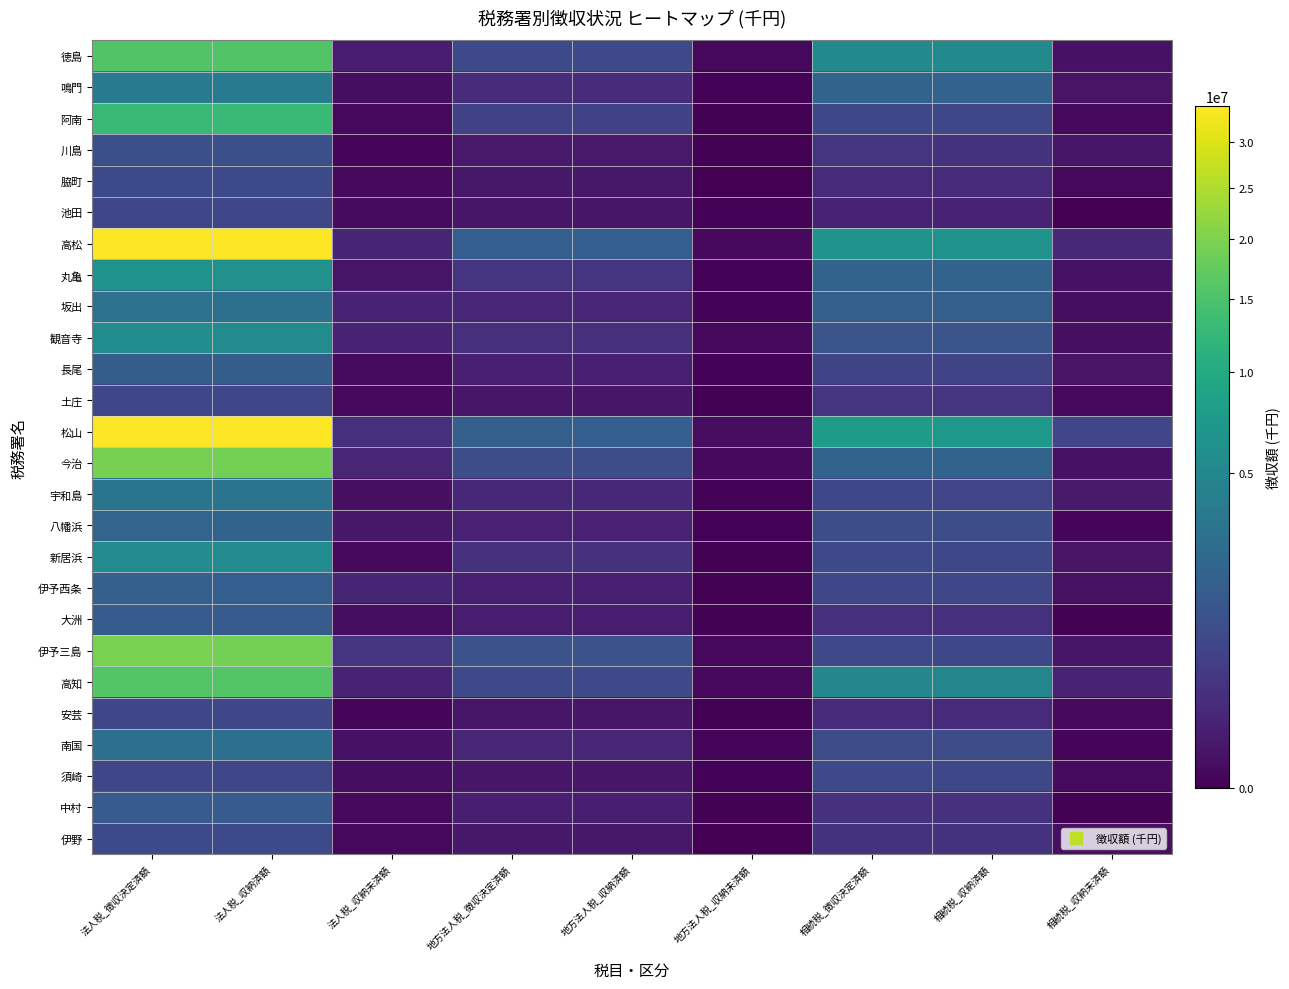

Reading left to right, what are all the values shown in this chart?

徳島: 法人税_徴収決定済額=15639212	法人税_収納済額=15577438	法人税_収納未済額=57598	地方法人税_徴収決定済額=788741	地方法人税_収納済額=786409	地方法人税_収納未済額=2332	相続税_徴収決定済額=5332453	相続税_収納済額=5313401	相続税_収納未済額=19053
鳴門: 法人税_徴収決定済額=3862484	法人税_収納済額=3852640	法人税_収納未済額=9844	地方法人税_徴収決定済額=197131	地方法人税_収納済額=196812	地方法人税_収納未済額=319	相続税_徴収決定済額=1935801	相続税_収納済額=1912382	相続税_収納未済額=23419
阿南: 法人税_徴収決定済額=12941977	法人税_収納済額=12939801	法人税_収納未済額=2176	地方法人税_徴収決定済額=587074	地方法人税_収納済額=586941	地方法人税_収納未済額=133	相続税_徴収決定済額=746372	相続税_収納済額=742343	相続税_収納未済額=4028
川島: 法人税_徴収決定済額=1000084	法人税_収納済額=998521	法人税_収納未済額=1563	地方法人税_徴収決定済額=43691	地方法人税_収納済額=43643	地方法人税_収納未済額=48	相続税_徴収決定済額=308798	相続税_収納済額=282634	相続税_収納未済額=26163
脇町: 法人税_徴収決定済額=837279	法人税_収納済額=833603	法人税_収納未済額=3675	地方法人税_徴収決定済額=37821	地方法人税_収納済額=37821	地方法人税_収納未済額=0	相続税_徴収決定済額=175277	相続税_収納済額=172942	相続税_収納未済額=2335
池田: 法人税_徴収決定済額=726107	法人税_収納済額=721449	法人税_収納未済額=4657	地方法人税_徴収決定済額=32060	地方法人税_収納済額=31871	地方法人税_収納未済額=189	相続税_徴収決定済額=106347	相続税_収納済額=106320	相続税_収納未済額=26
高松: 法人税_徴収決定済額=34146525	法人税_収納済額=34023713	法人税_収納未済額=118446	地方法人税_徴収決定済額=1701719	地方法人税_収納済額=1698375	地方法人税_収納未済額=3256	相続税_徴収決定済額=6449918	相続税_収納済額=6310426	相続税_収納未済額=139492
丸亀: 法人税_徴収決定済額=6331747	法人税_収納済額=6305660	法人税_収納未済額=26087	地方法人税_徴収決定済額=296353	地方法人税_収納済額=296126	地方法人税_収納未済額=227	相続税_徴収決定済額=1972882	相続税_収納済額=1955724	相続税_収納未済額=17158
坂出: 法人税_徴収決定済額=2900886	法人税_収納済額=2807975	法人税_収納未済額=92910	地方法人税_徴収決定済額=126873	地方法人税_収納済額=126596	地方法人税_収納未済額=277	相続税_徴収決定済額=1720015	相続税_収納済額=1709838	相続税_収納未済額=10178
観音寺: 法人税_徴収決定済額=5618890	法人税_収納済額=5516664	法人税_収納未済額=102226	地方法人税_徴収決定済額=251128	地方法人税_収納済額=249069	地方法人税_収納未済額=2059	相続税_徴収決定済額=1247792	相続税_収納済額=1235578	相続税_収納未済額=12214
長尾: 法人税_徴収決定済額=1624503	法人税_収納済額=1619243	法人税_収納未済額=5260	地方法人税_徴収決定済額=75257	地方法人税_収納済額=74979	地方法人税_収納未済額=278	相続税_徴収決定済額=663661	相続税_収納済額=641326	相続税_収納未済額=22335
土庄: 法人税_徴収決定済額=731510	法人税_収納済額=727370	法人税_収納未済額=4140	地方法人税_徴収決定済額=32087	地方法人税_収納済額=31976	地方法人税_収納未済額=111	相続税_徴収決定済額=322727	相続税_収納済額=320875	相続税_収納未済額=1853
松山: 法人税_徴収決定済額=34328465	法人税_収納済額=34087608	法人税_収納未済額=230728	地方法人税_徴収決定済額=1704139	地方法人税_収納済額=1696297	地方法人税_収納未済額=7636	相続税_徴収決定済額=7865147	相続税_収納済額=7187732	相続税_収納未済額=677415
今治: 法人税_徴収決定済額=19348595	法人税_収納済額=19214238	法人税_収納未済額=134357	地方法人税_徴収決定済額=917083	地方法人税_収納済額=913812	地方法人税_収納未済額=3272	相続税_徴収決定済額=1950916	相続税_収納済額=1933462	相続税_収納未済額=17454
宇和島: 法人税_徴収決定済額=3197381	法人税_収納済額=3187009	法人税_収納未済額=10371	地方法人税_徴収決定済額=142042	地方法人税_収納済額=141622	地方法人税_収納未済額=420	相続税_徴収決定済額=746929	相続税_収納済額=701244	相続税_収納未済額=45684
八幡浜: 法人税_徴収決定済額=2065284	法人税_収納済額=2029459	法人税_収納未済額=35825	地方法人税_徴収決定済額=89325	地方法人税_収納済額=88973	地方法人税_収納未済額=352	相続税_徴収決定済額=934263	相続税_収納済額=932726	相続税_収納未済額=1537
新居浜: 法人税_徴収決定済額=5601810	法人税_収納済額=5598022	法人税_収納未済額=3788	地方法人税_徴収決定済額=256111	地方法人税_収納済額=255992	地方法人税_収納未済額=119	相続税_徴収決定済額=785761	相続税_収納済額=763563	相続税_収納未済額=22198
伊予西条: 法人税_徴収決定済額=1784598	法人税_収納済額=1662639	法人税_収納未済額=121959	地方法人税_徴収決定済額=77619	地方法人税_収納済額=77506	地方法人税_収納未済額=113	相続税_徴収決定済額=719727	相続税_収納済額=704912	相続税_収納未済額=14815
大洲: 法人税_徴収決定済額=1501221	法人税_収納済額=1491536	法人税_収納未済額=9685	地方法人税_徴収決定済額=65727	地方法人税_収納済額=65635	地方法人税_収納未済額=92	相続税_徴収決定済額=254066	相続税_収納済額=253987	相続税_収納未済額=78
伊予三島: 法人税_徴収決定済額=19465268	法人税_収納済額=19139284	法人税_収納未済額=325983	地方法人税_徴収決定済額=1141924	地方法人税_収納済額=1139504	地方法人税_収納未済額=2421	相続税_徴収決定済額=770939	相続税_収納済額=743738	相続税_収納未済額=27201
高知: 法人税_徴収決定済額=15771008	法人税_収納済額=15675686	法人税_収納未済額=94962	地方法人税_徴収決定済額=784713	地方法人税_収納済額=781118	地方法人税_収納未済額=3587	相続税_徴収決定済額=5000047	相続税_収納済額=4892501	相続税_収納未済額=107547
安芸: 法人税_徴収決定済額=715276	法人税_収納済額=714033	法人税_収納未済額=1224	地方法人税_徴収決定済額=31629	地方法人税_収納済額=31580	地方法人税_収納未済額=49	相続税_徴収決定済額=176468	相続税_収納済額=172612	相続税_収納未済額=3856
南国: 法人税_徴収決定済額=2780569	法人税_収納済額=2763310	法人税_収納未済額=17259	地方法人税_徴収決定済額=125201	地方法人税_収納済額=124508	地方法人税_収納未済額=694	相続税_徴収決定済額=864885	相続税_収納済額=863078	相続税_収納未済額=1808
須崎: 法人税_徴収決定済額=717510	法人税_収納済額=708571	法人税_収納未済額=8939	地方法人税_徴収決定済額=32010	地方法人税_収納済額=31693	地方法人税_収納未済額=317	相続税_徴収決定済額=768910	相続税_収納済額=763404	相続税_収納未済額=5506
中村: 法人税_徴収決定済額=1510252	法人税_収納済額=1507195	法人税_収納未済額=3057	地方法人税_徴収決定済額=66637	地方法人税_収納済額=66517	地方法人税_収納未済額=120	相続税_徴収決定済額=257484	相続税_収納済額=257393	相続税_収納未済額=91
伊野: 法人税_徴収決定済額=812103	法人税_収納済額=810198	法人税_収納未済額=1904	地方法人税_徴収決定済額=35549	地方法人税_収納済額=35540	地方法人税_収納未済額=9	相続税_徴収決定済額=284217	相続税_収納済額=273247	相続税_収納未済額=10971